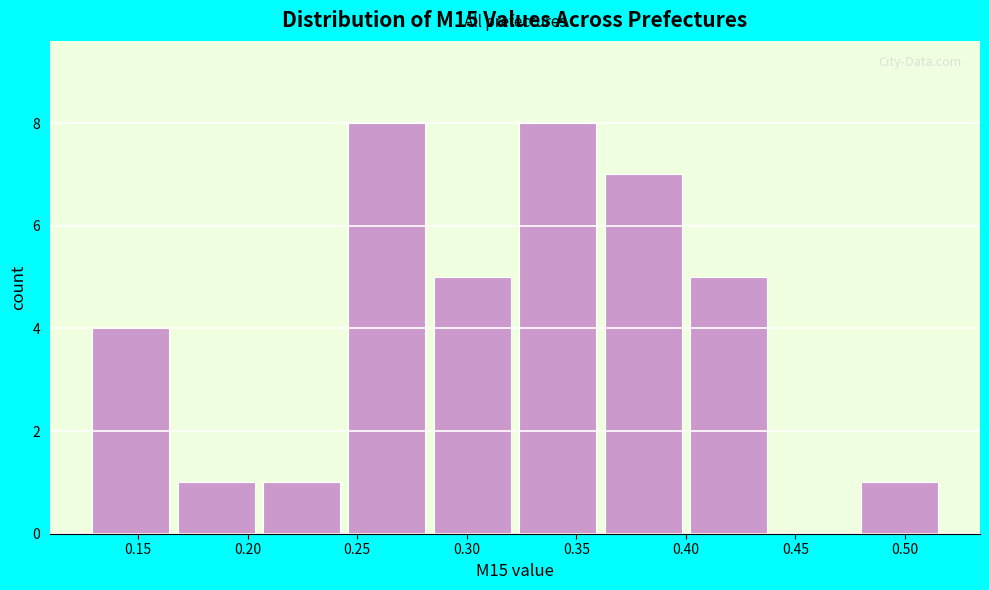

Reading left to right, list every bar in this chart as the range it spans on the x-axis followed by its height. Neither the bar edges nor the heights are printed on the chart, so give them approximately, as read against the axes.

0.125 to 0.165: 4
0.165 to 0.205: 1
0.205 to 0.245: 1
0.245 to 0.285: 8
0.285 to 0.320: 5
0.320 to 0.360: 8
0.360 to 0.400: 7
0.400 to 0.440: 5
0.440 to 0.480: 0
0.480 to 0.515: 1